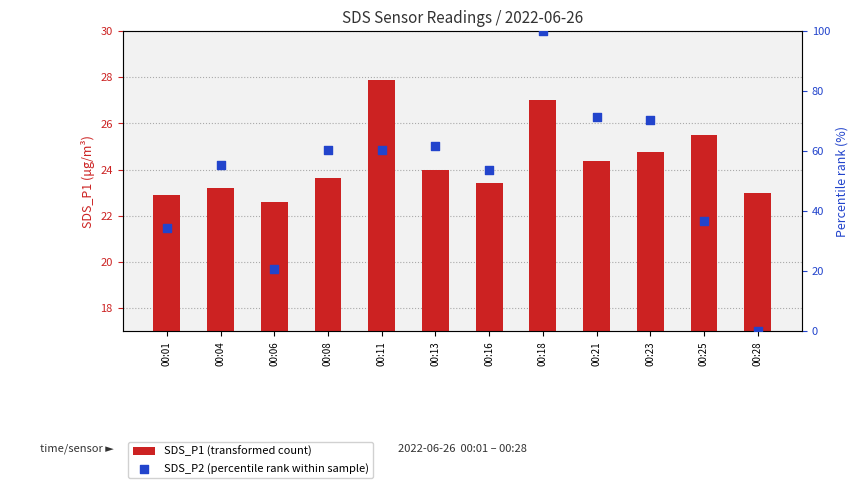

At which category is the sum across all series the highest?

00:18